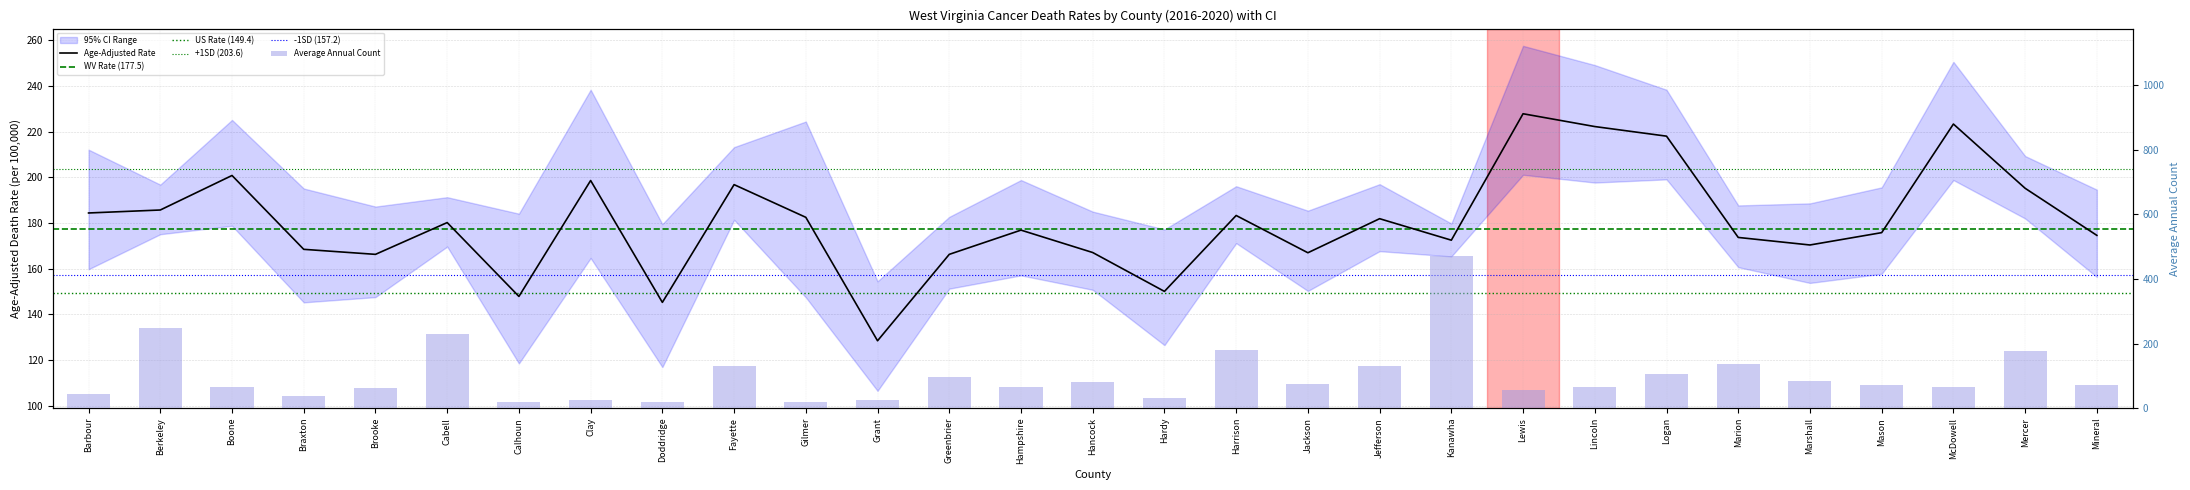

True or false: Average Annual Count has a value of 19.0 at Doddridge.

True